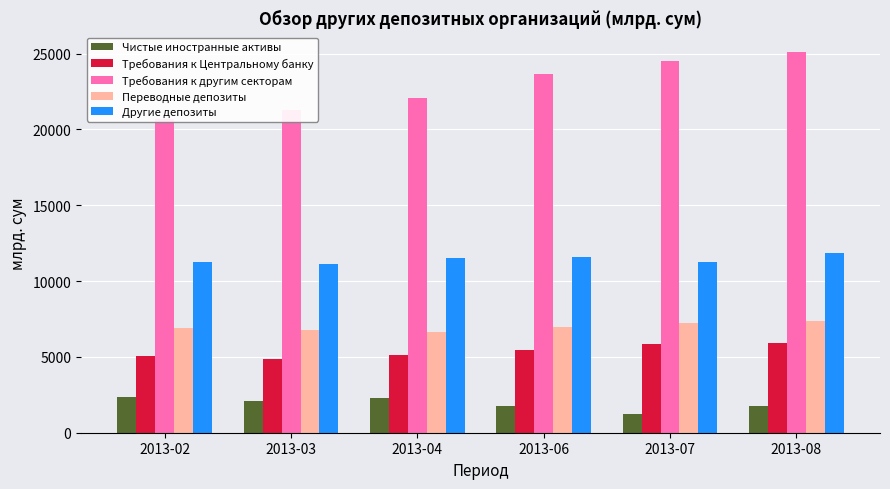

At 2013-06, list the series in order from smallest to largest.

Чистые иностранные активы, Требования к Центральному банку, Переводные депозиты, Другие депозиты, Требования к другим секторам